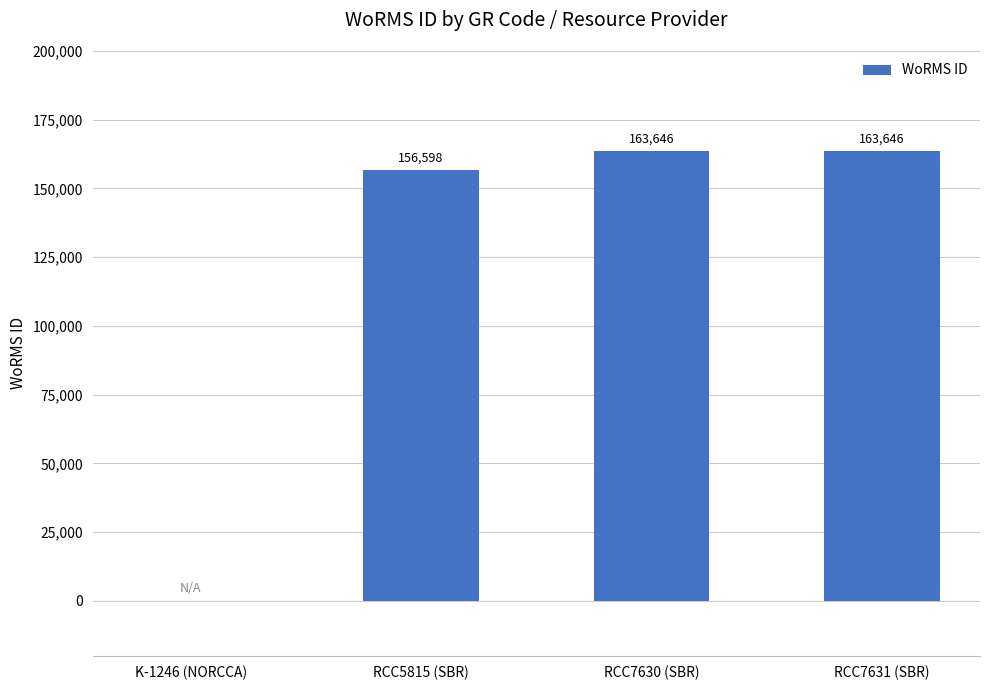

At which label is the value closest to 81823?

RCC5815 (SBR)